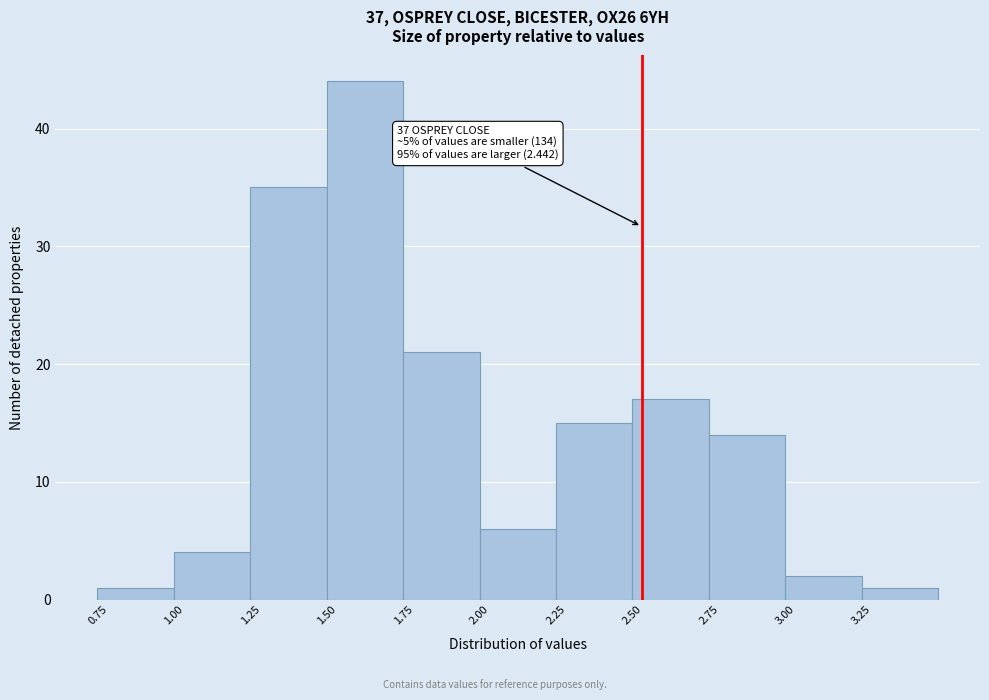

Over which range of the x-axis is the bar tallest?

1.50 to 1.75